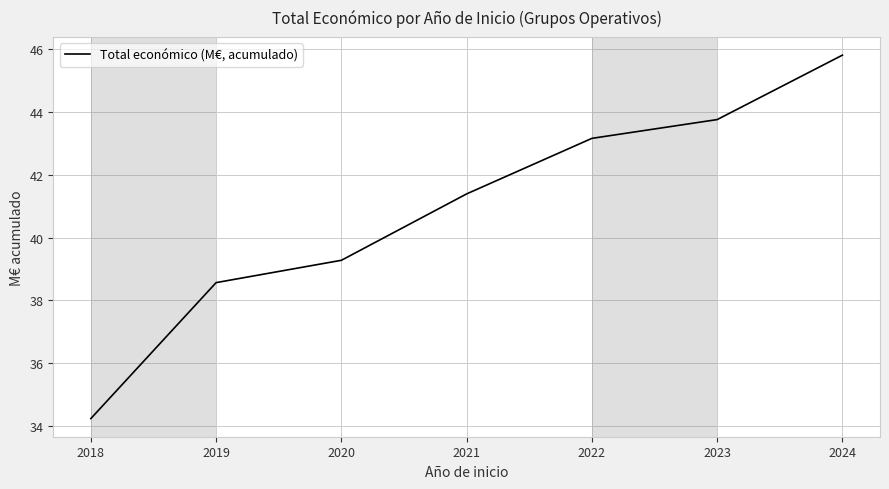

Is this an area chart (filled region under the line)?

No